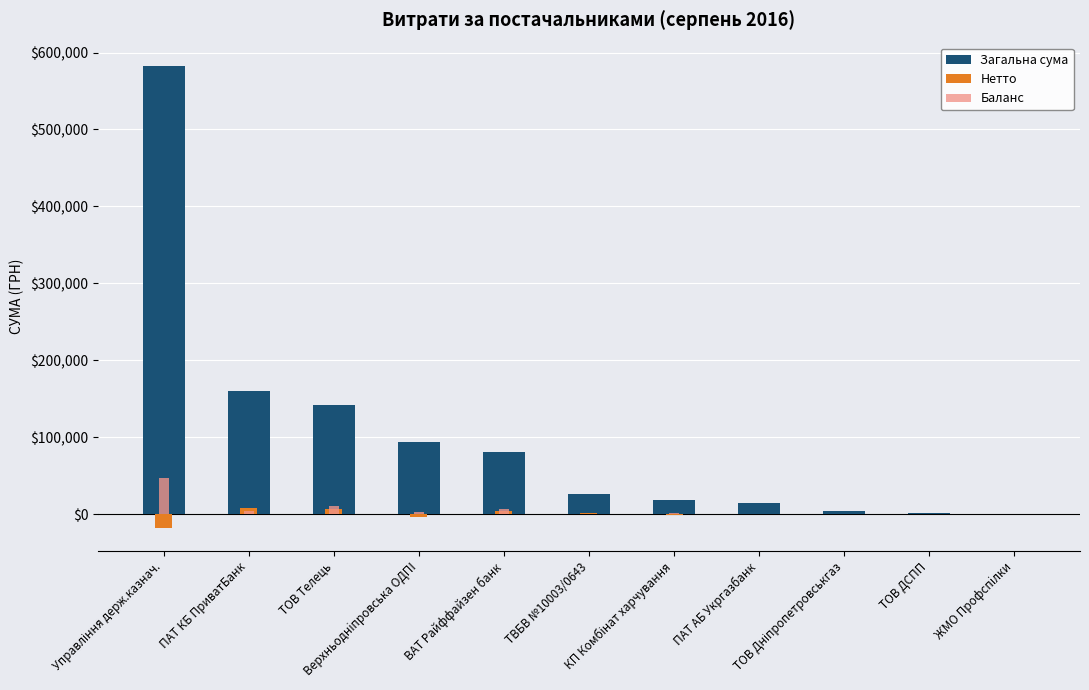

How many bars are there in total?

33